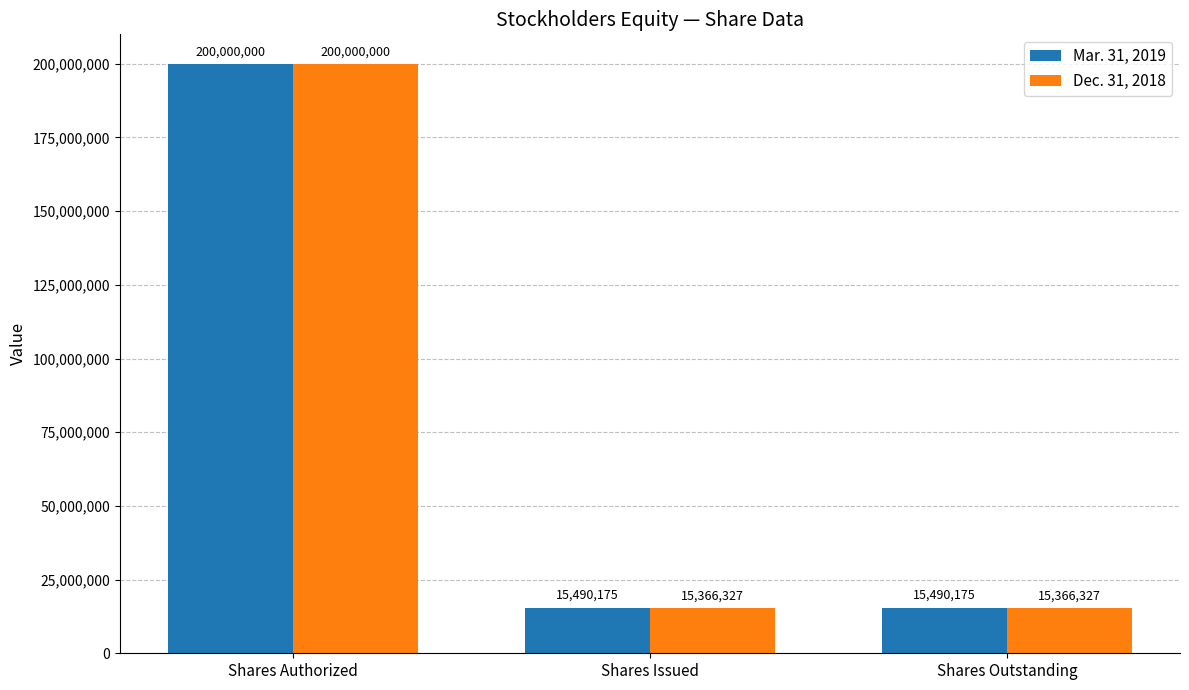

Is the value of Dec. 31, 2018 at Shares Outstanding greater than the value of Mar. 31, 2019 at Shares Authorized?

No